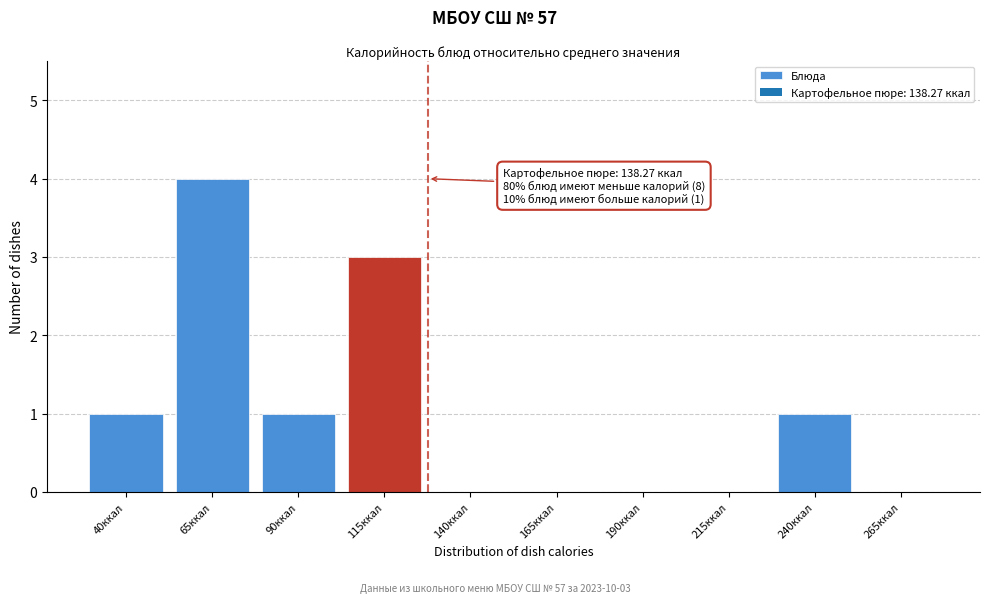

Reading right to left, list all the values displayed in this chart.

265ккал=0	240ккал=1	215ккал=0	190ккал=0	165ккал=0	140ккал=0	115ккал=3	90ккал=1	65ккал=4	40ккал=1